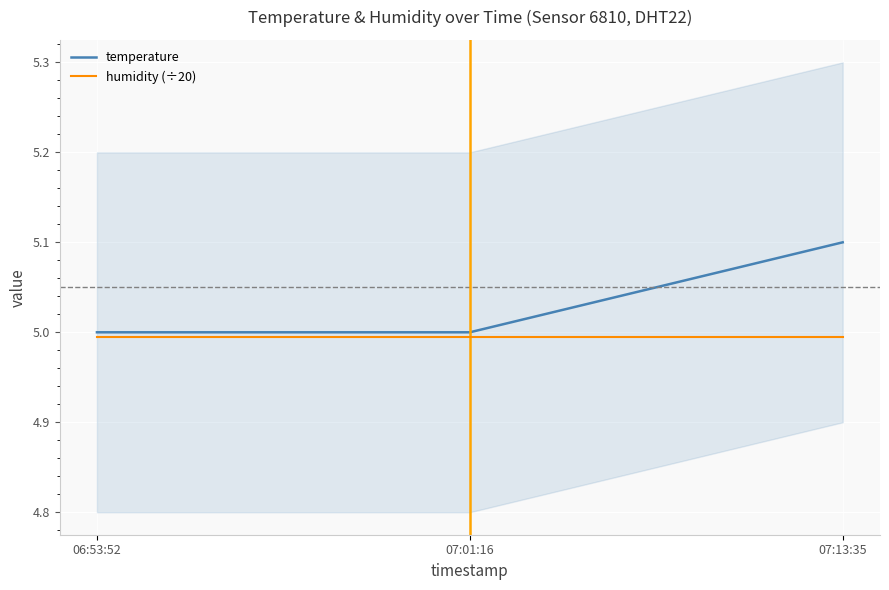

List the series in order of their peak value, lowest first.

humidity (÷20), temperature